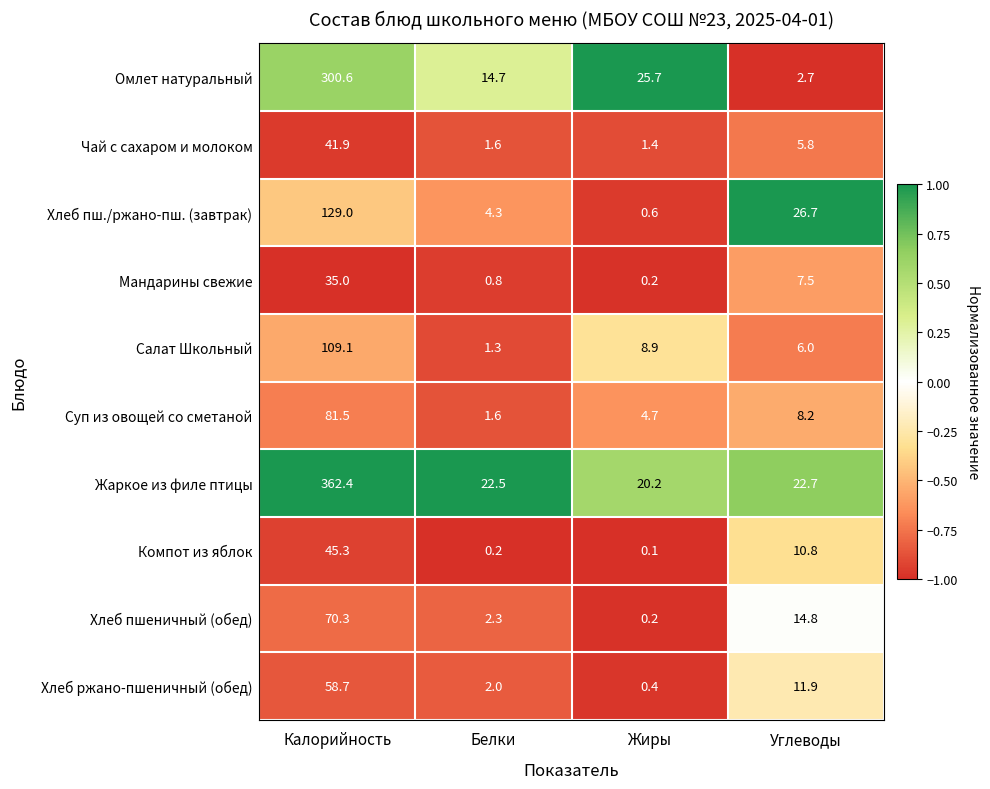

The value of Компот из яблок at Углеводы is 10.8. True or false?

True